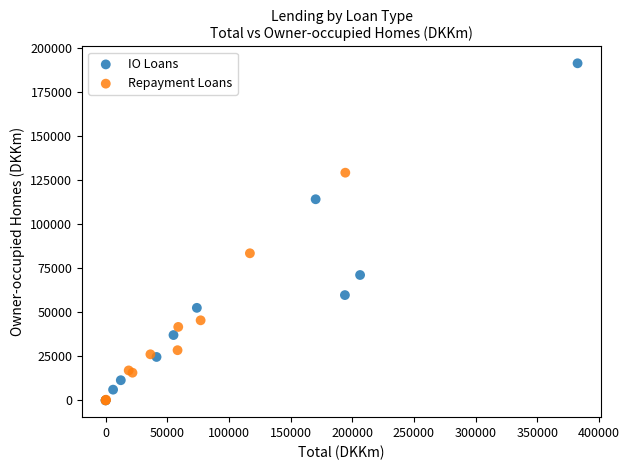

Which series has the largest Y range (max minus min)?

IO Loans